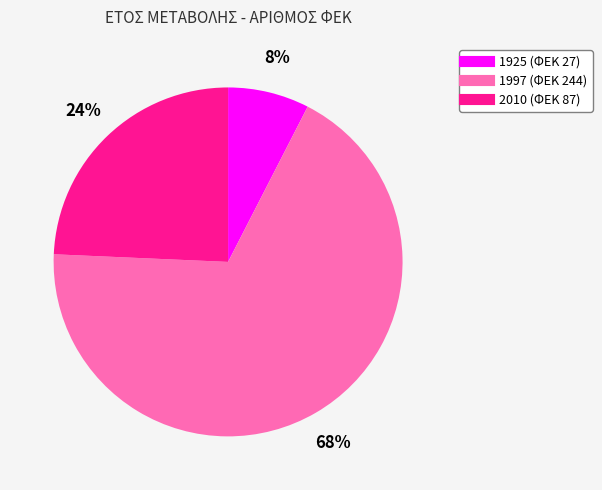

Is it true that 1997 is 68% of the pie?

True